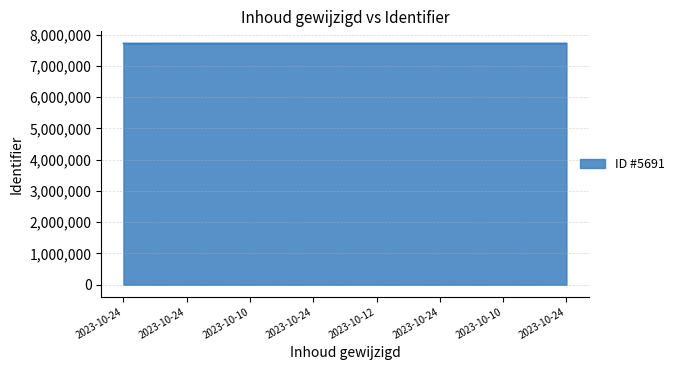

How many lines are shown in the chart?

1